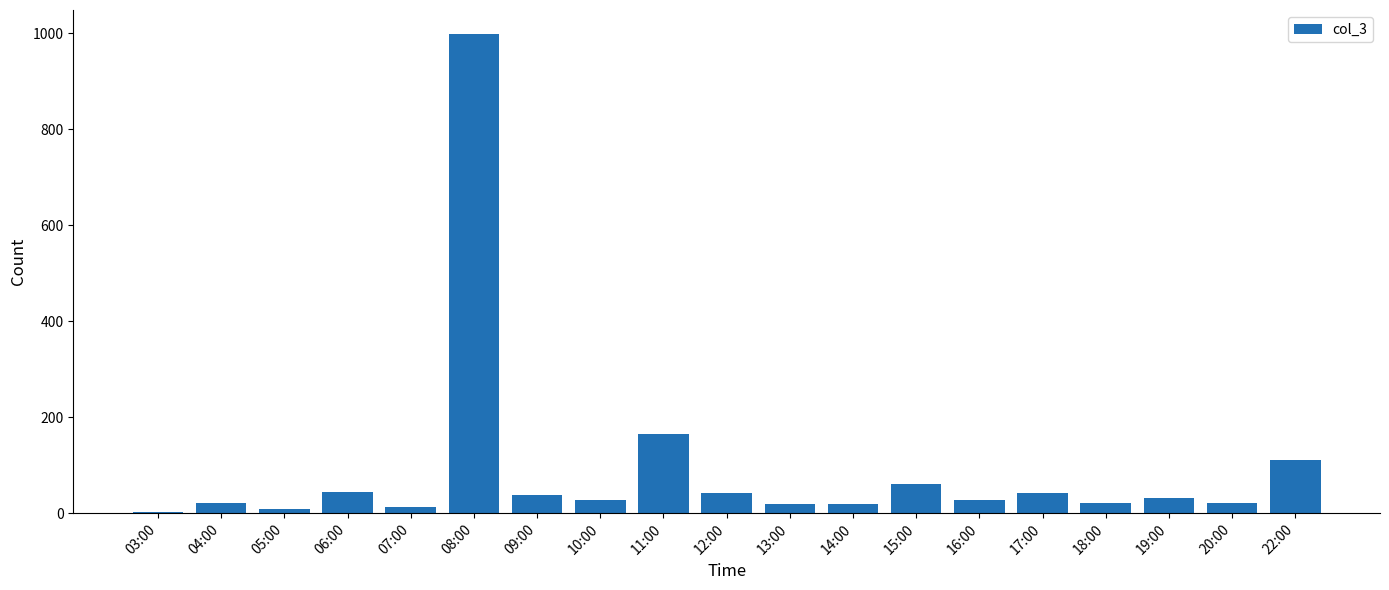

Are the bars horizontal?

No